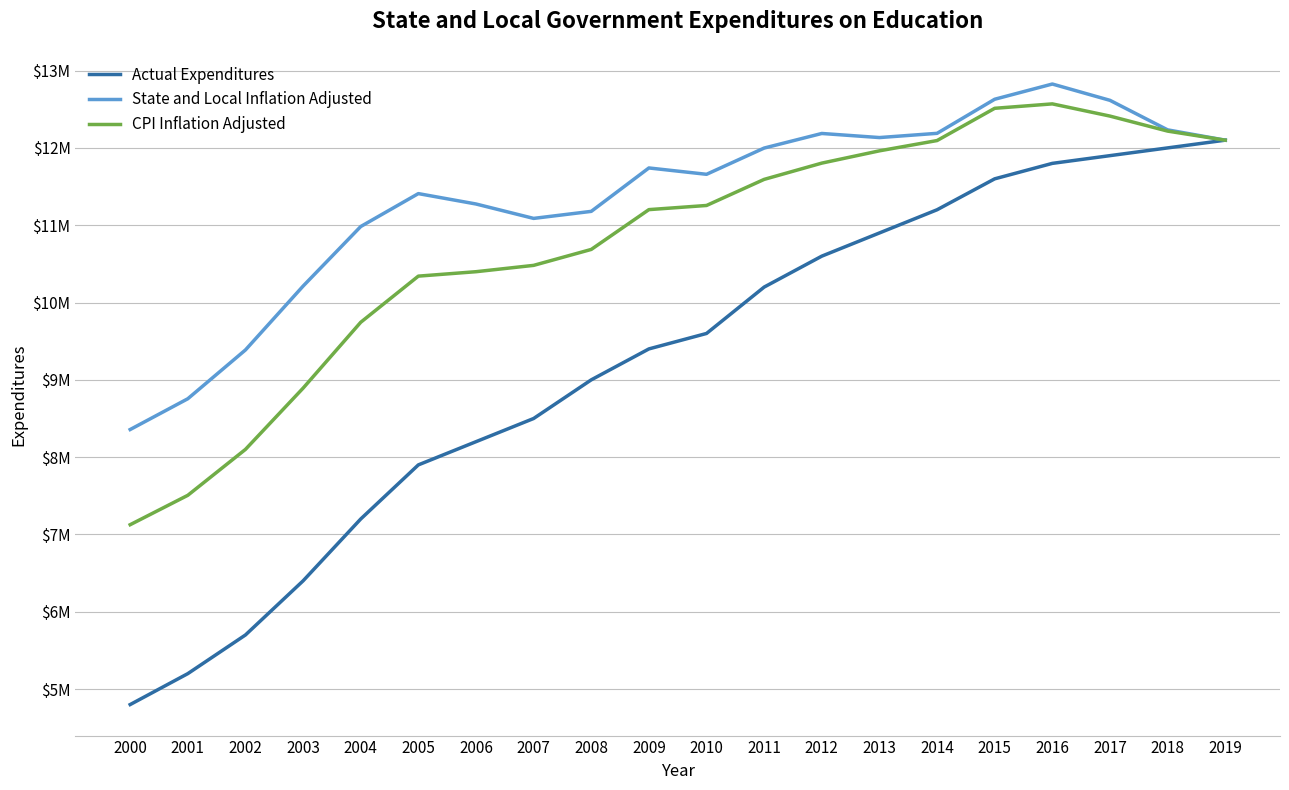

What is the difference between the maximum and second lowest values in the CPI Inflation Adjusted series?

5062849.8